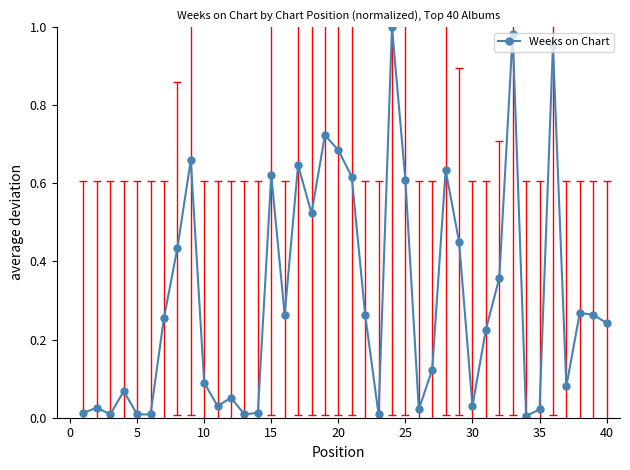

How many lines are shown in the chart?

1